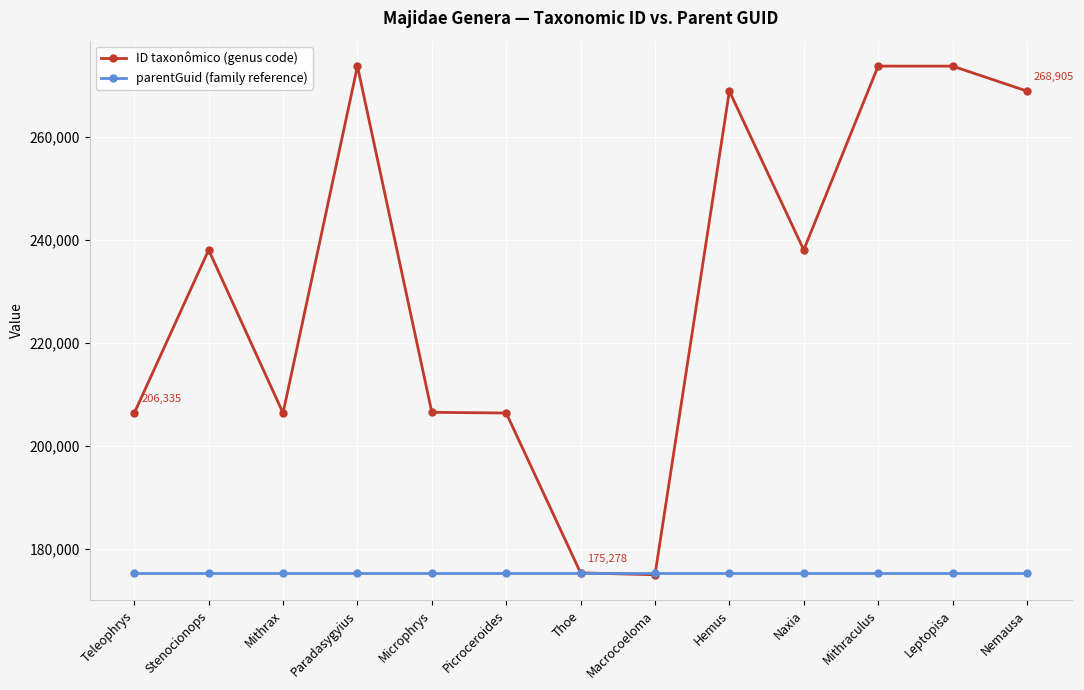

True or false: ID taxonômico (genus code) has more than 2 points higher than both neighbors.

True